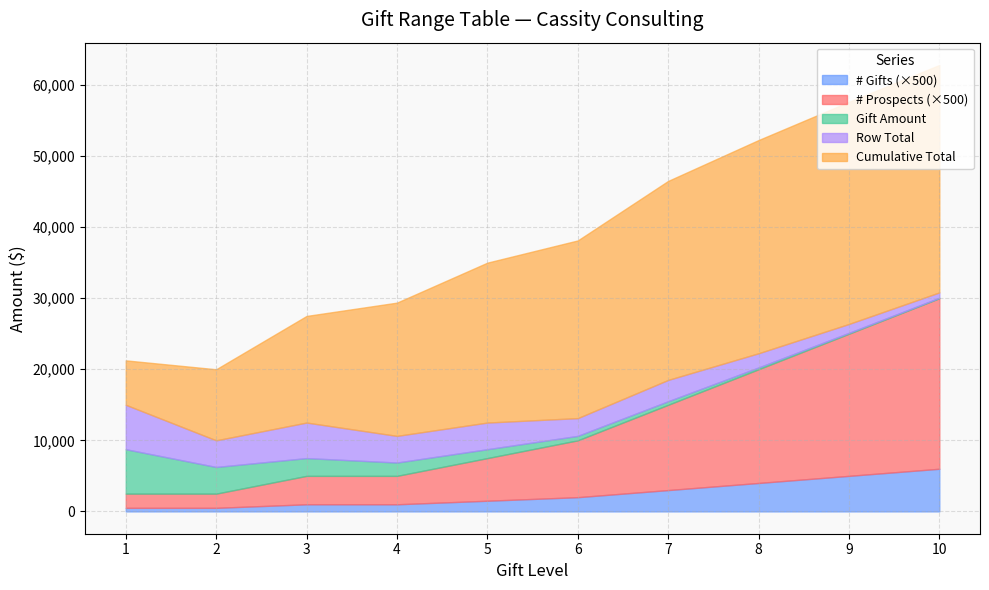

Reading right to left, extract all data points from this chart.

Gift Amount: 10=62.5	9=125.0	8=250.0	7=500.0	6=625.0	5=1250.0	4=1875.0	3=2500.0	2=3750.0	1=6250.0
Row Total: 10=750.0	9=1250.0	8=2000.0	7=3000.0	6=2500.0	5=3750.0	4=3750.0	3=5000.0	2=3750.0	1=6250.0
Cumulative Total: 10=32000.0	9=31250.0	8=30000.0	7=28000.0	6=25000.0	5=22500.0	4=18750.0	3=15000.0	2=10000.0	1=6250.0
# Gifts: 10=12.0	9=10.0	8=8.0	7=6.0	6=4.0	5=3.0	4=2.0	3=2.0	2=1.0	1=1.0
# Prospects: 10=48.0	9=40.0	8=32.0	7=24.0	6=16.0	5=12.0	4=8.0	3=8.0	2=4.0	1=4.0